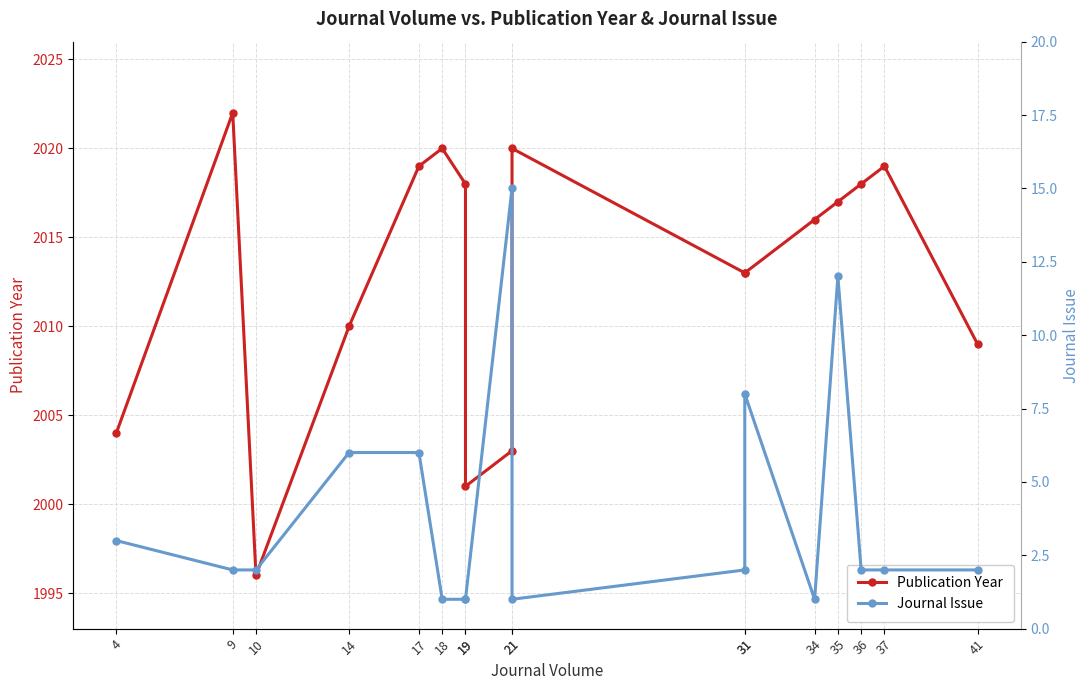

True or false: Journal Issue and Publication Year intersect in this chart.

False